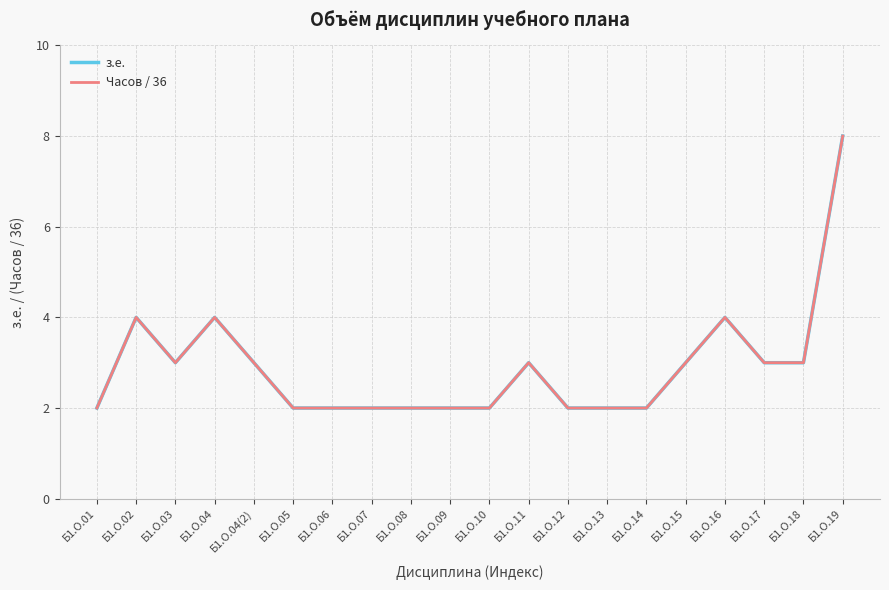

In Часов / 36, how many points are lower than both neighbors (excluding endpoints)?

1